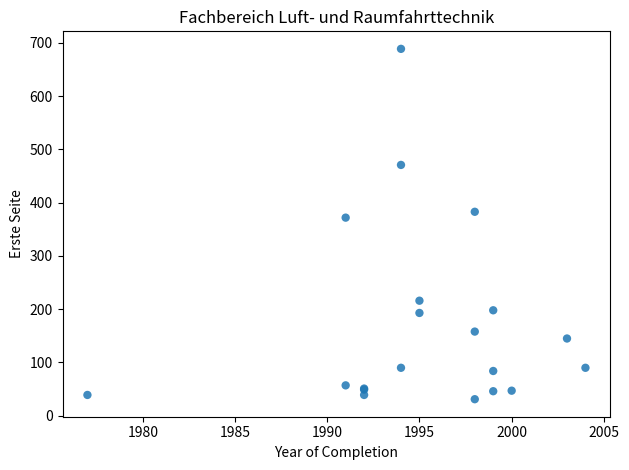

What Y value in the scatter plot is closest to 360?

372